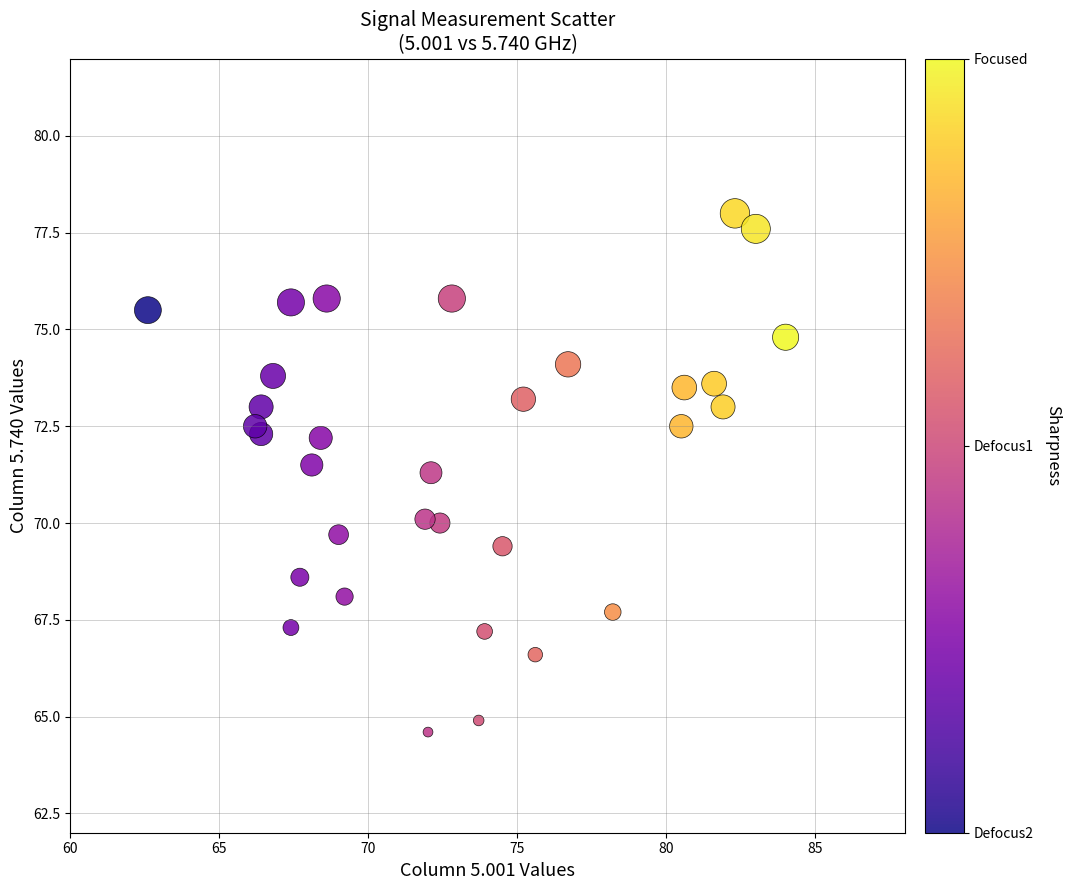

What Y value in the scatter plot is closest to 71?

71.3